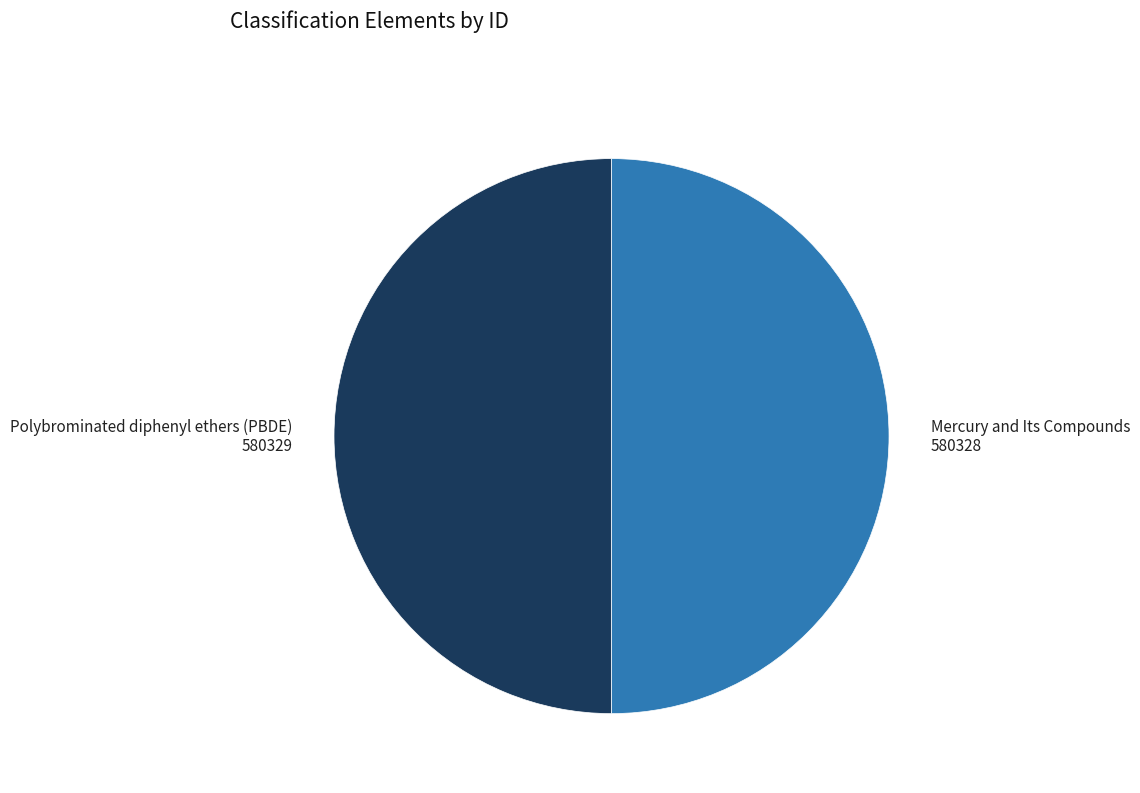

Is the sum of Polybrominated diphenyl ethers (PBDE) and Mercury and Its Compounds greater than half?

Yes